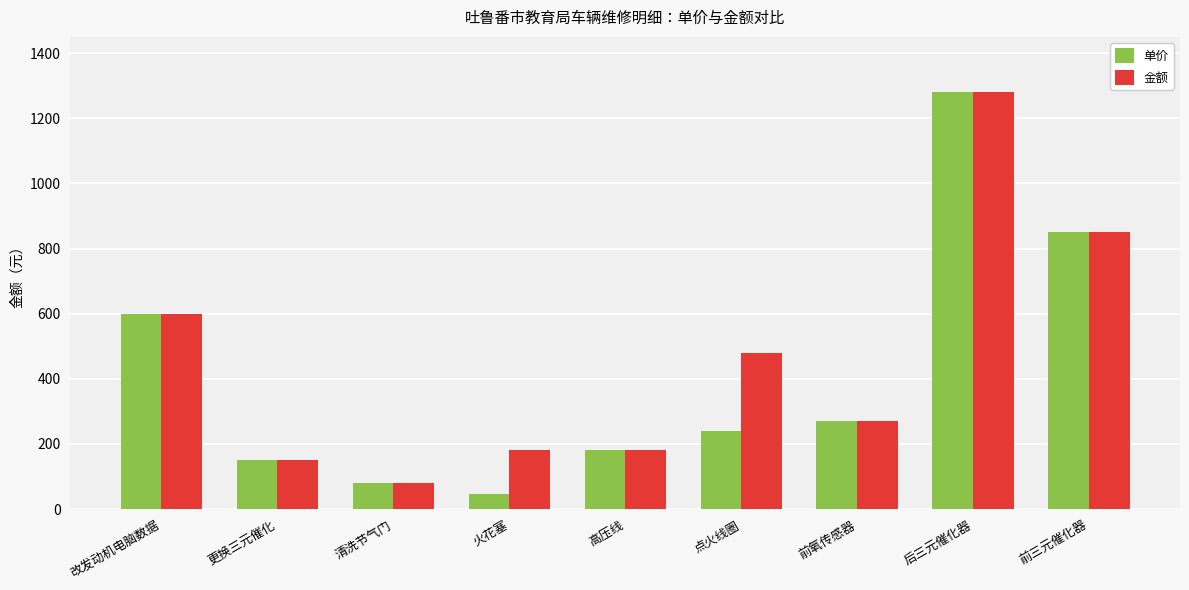

Read the 金额 value at 更换三元催化.

150